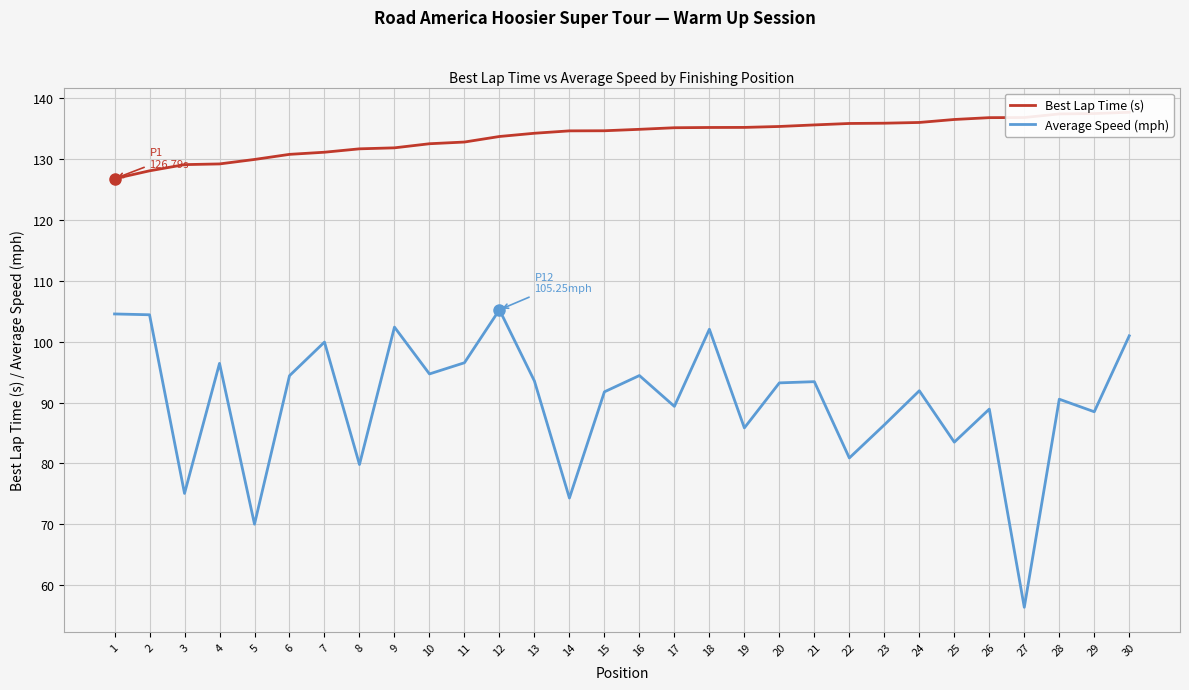

How many values in the Best Lap Time (s) series are below 134?

12